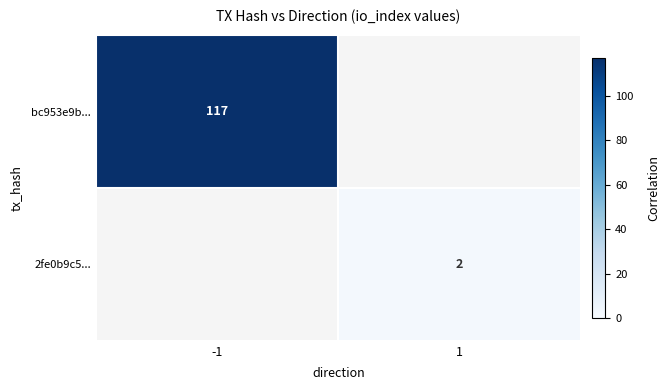

The value of bc953e9b... at -1 is 56. True or false?

False